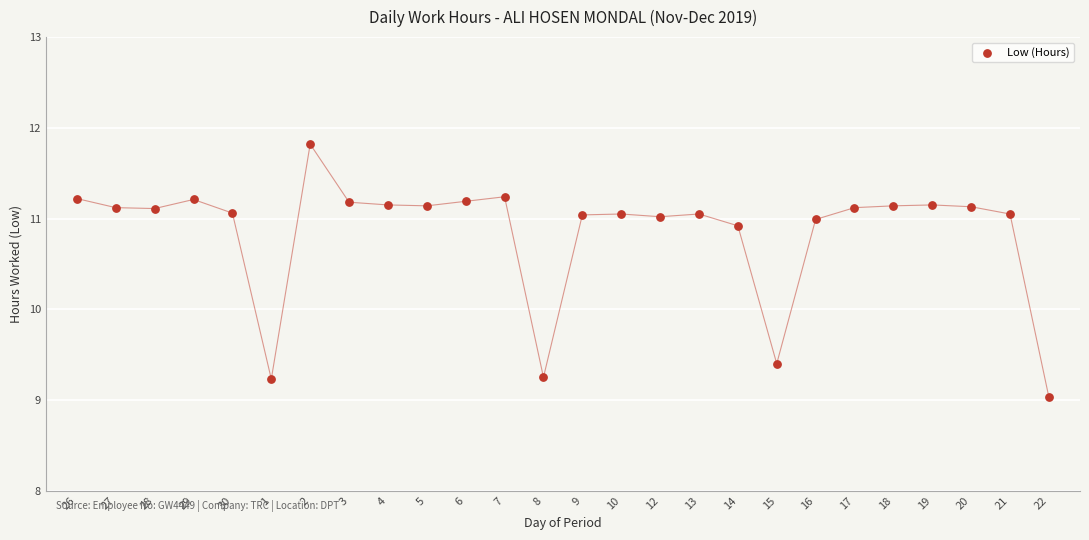

What is the range of Y values (max minus min)?

2.8